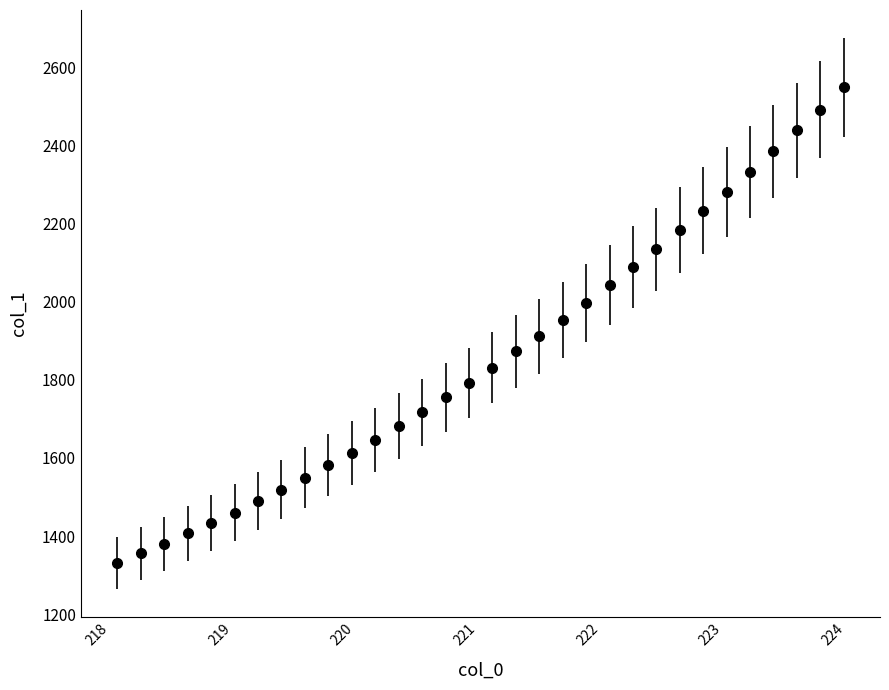

What is the smallest value displayed?

1330.5